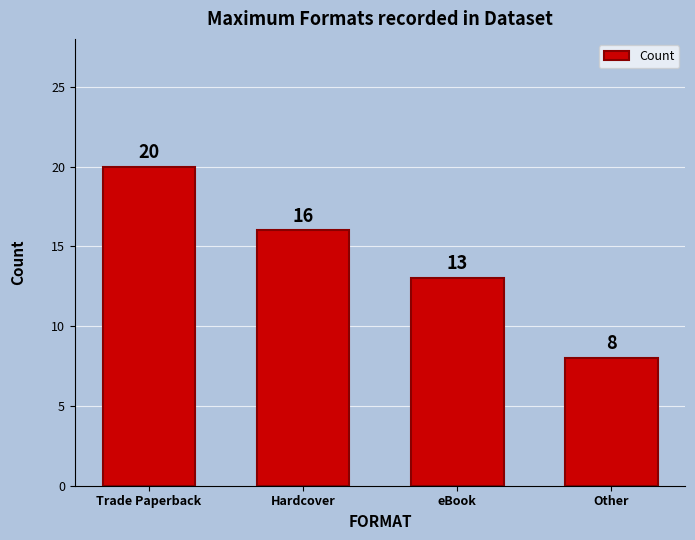

At which label does the data first exceed 16?

Trade Paperback